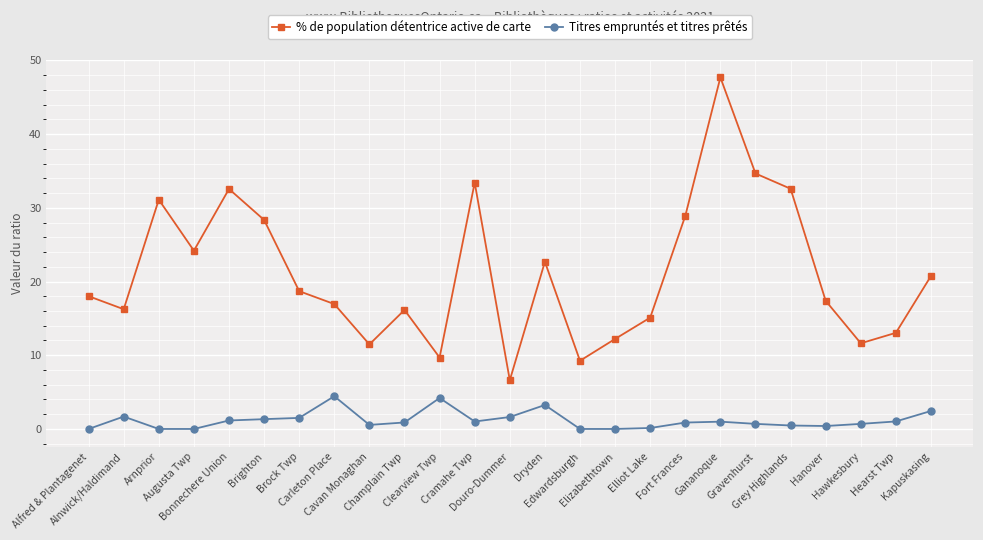

How many categories are shown in the chart?

25